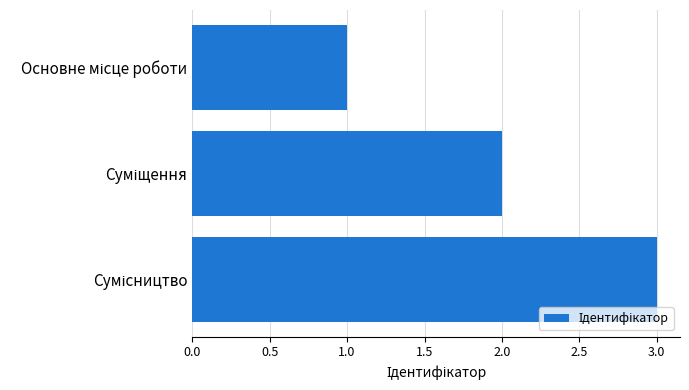

What is the greatest value displayed?

3